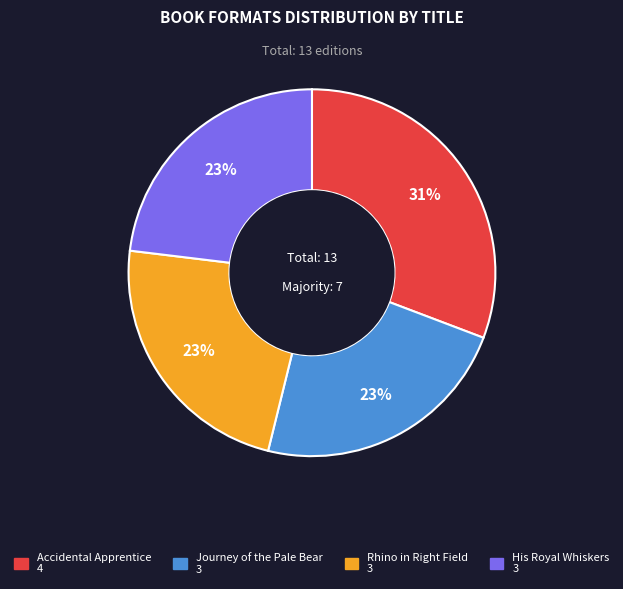

Is there any slice that represents more than half of the pie?

No